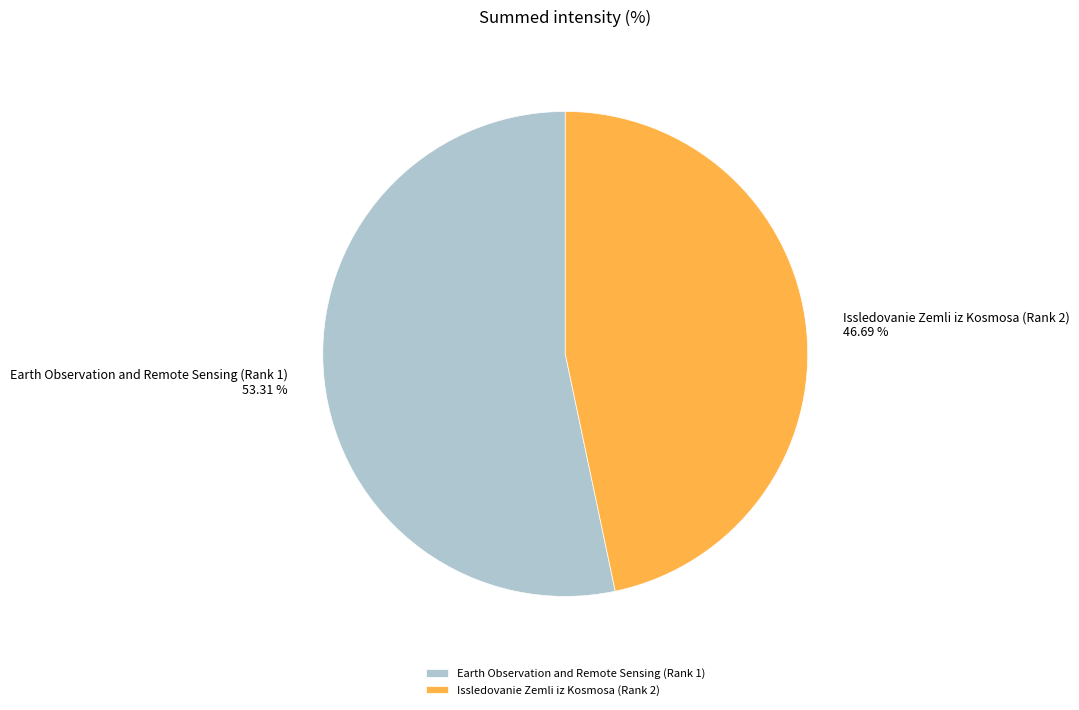

To the nearest percent, what is the difference between the Issledovanie Zemli iz Kosmosa (Rank 2) and Earth Observation and Remote Sensing (Rank 1) slice percentages?

7%